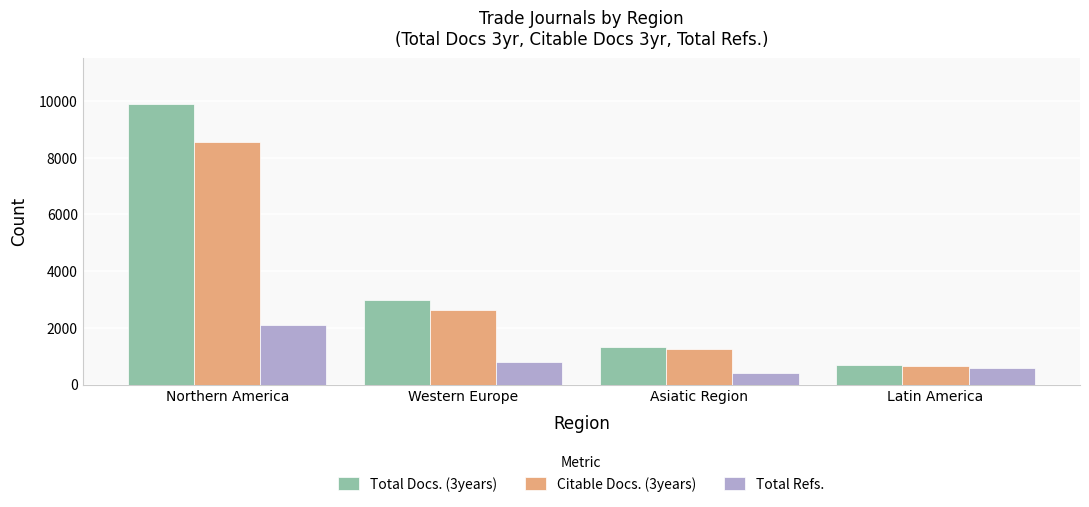

What is the difference between the maximum and second lowest values in the Citable Docs. (3years) series?

7285